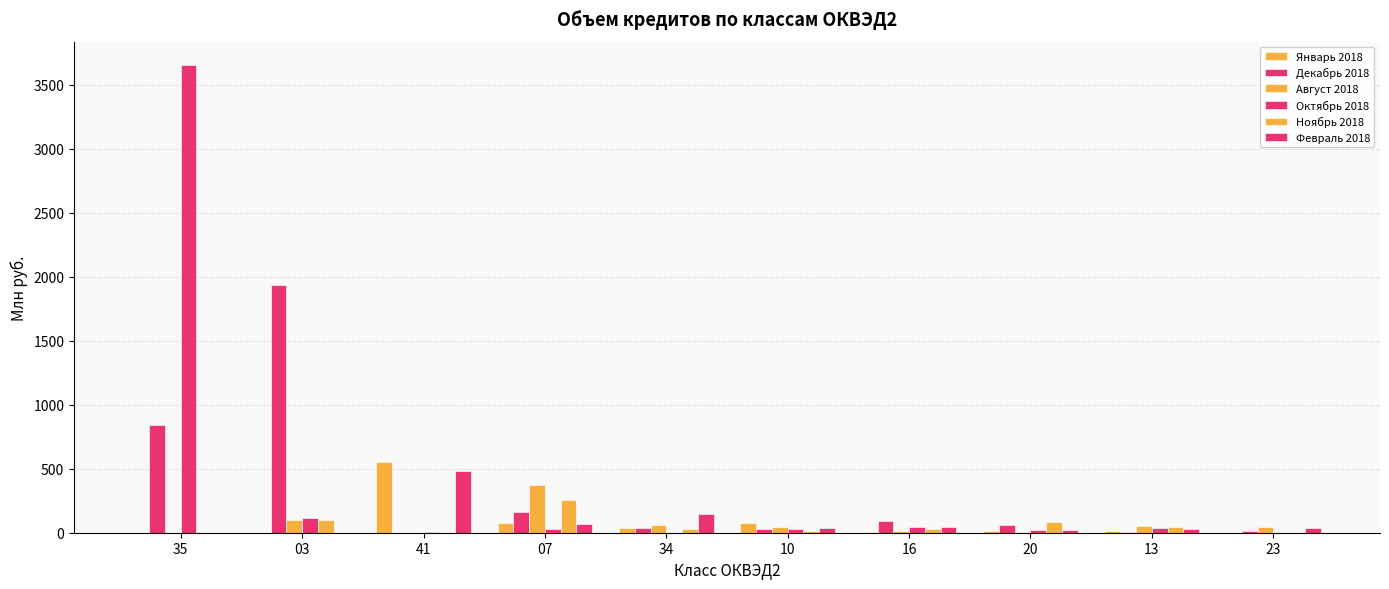

The value of Февраль 2018 at 41 is 480. True or false?

True